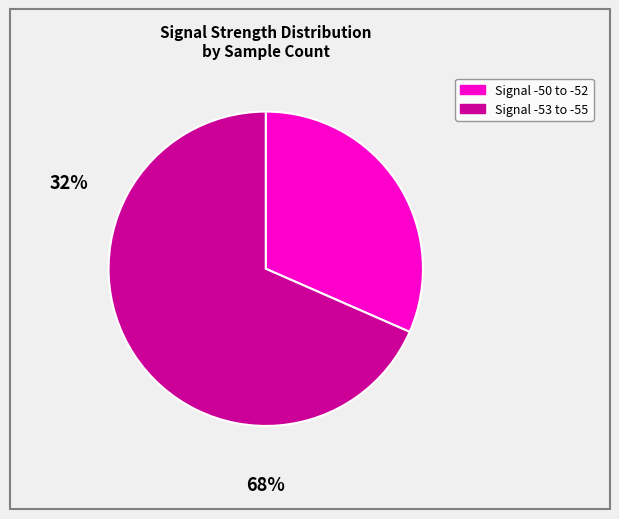

Is there a majority slice in this chart?

Yes